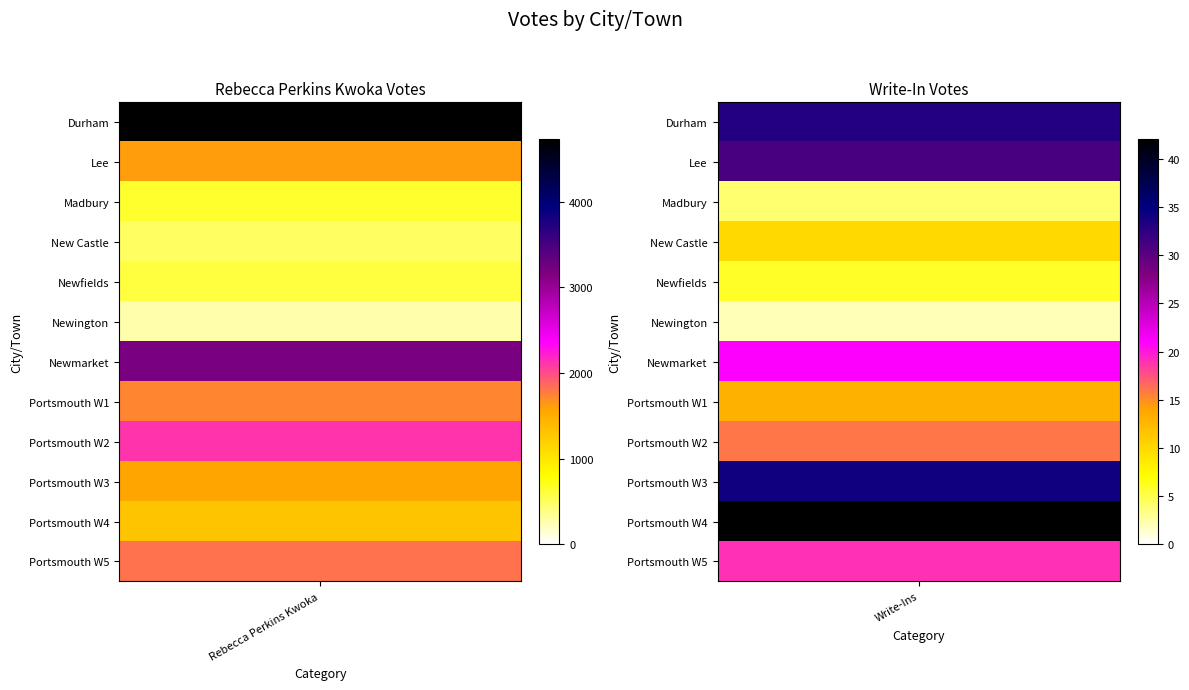

What is the maximum value shown in the chart?

4729